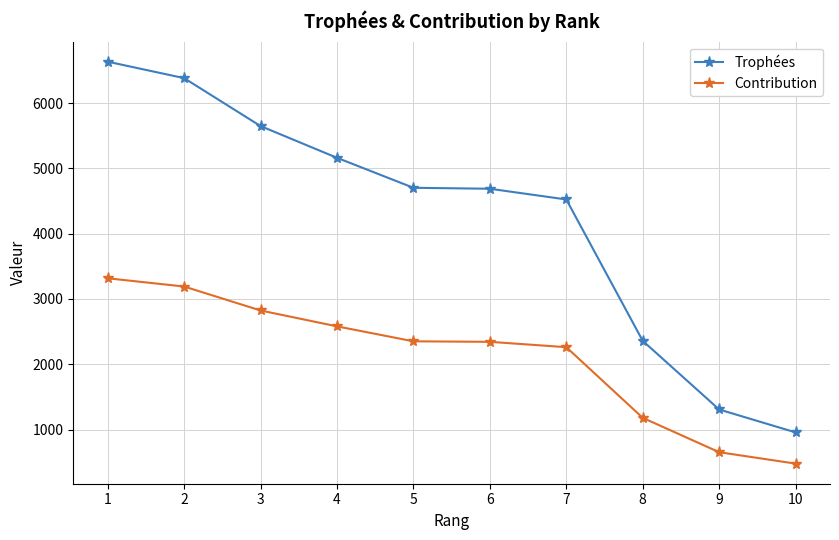

The Contribution series shows 3190 at 2. True or false?

True